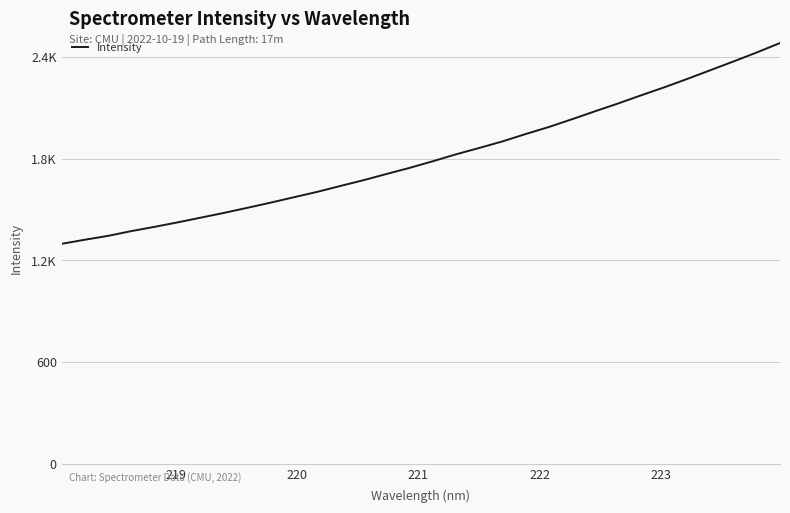

Reading right to left, what are all the values shown in this chart?

2482.3	2426.9	2374.1	2322.4	2270.8	2221.0	2173.6	2125.3	2078.9	2031.8	1986.0	1944.6	1901.0	1862.5	1825.1	1784.2	1745.2	1709.0	1672.1	1637.9	1603.1	1571.6	1539.8	1509.5	1479.7	1451.7	1423.7	1397.3	1372.0	1343.9	1321.3	1297.0